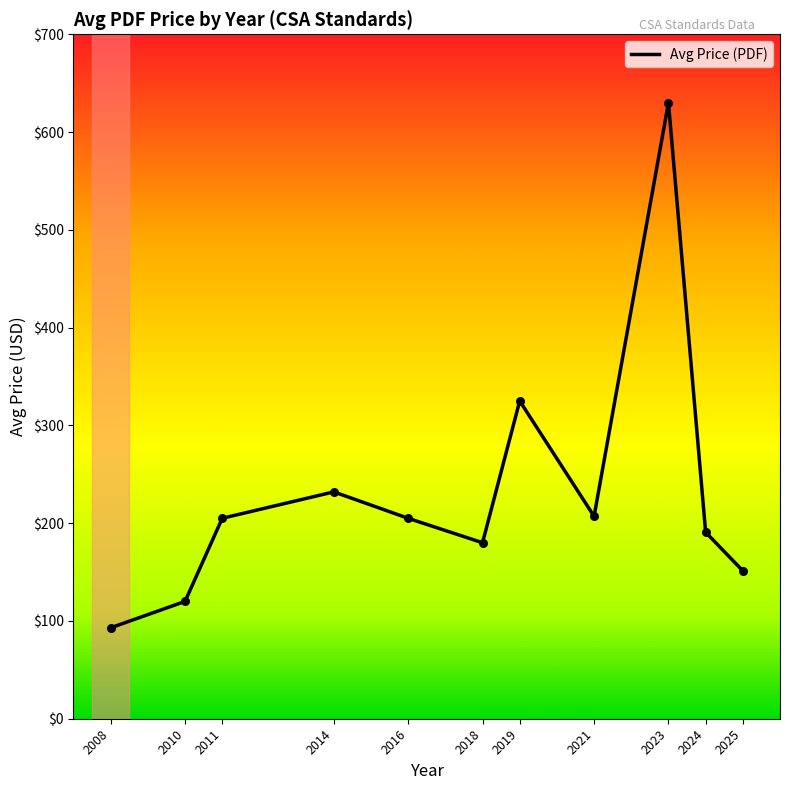

Which has a higher value, 2011 or 2008?

2011